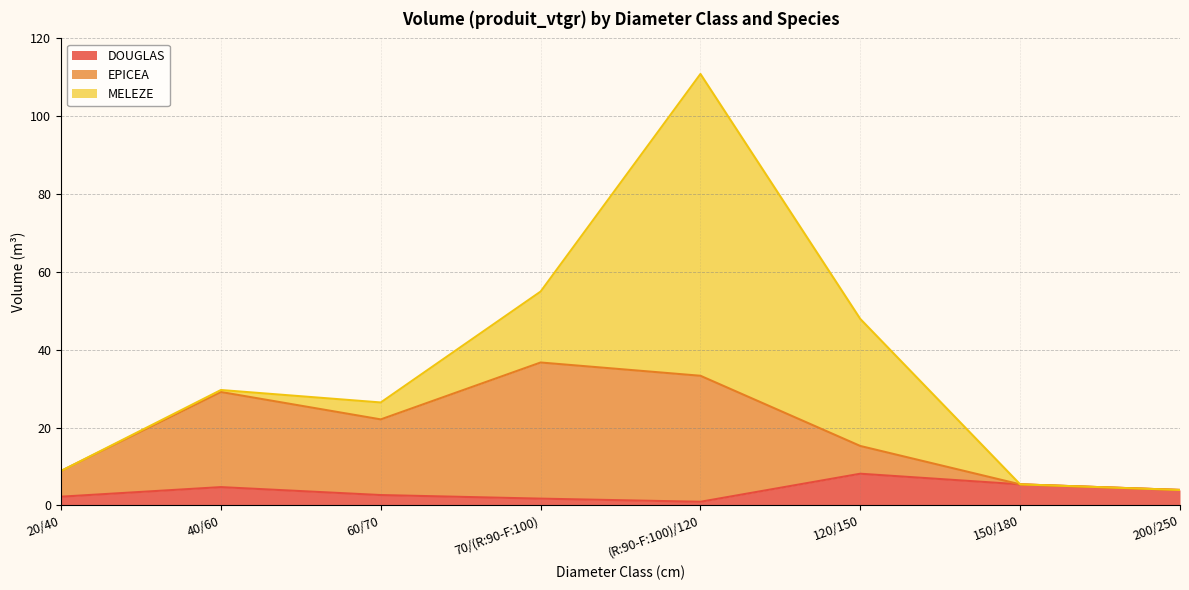

Does the chart have visible grid lines?

Yes